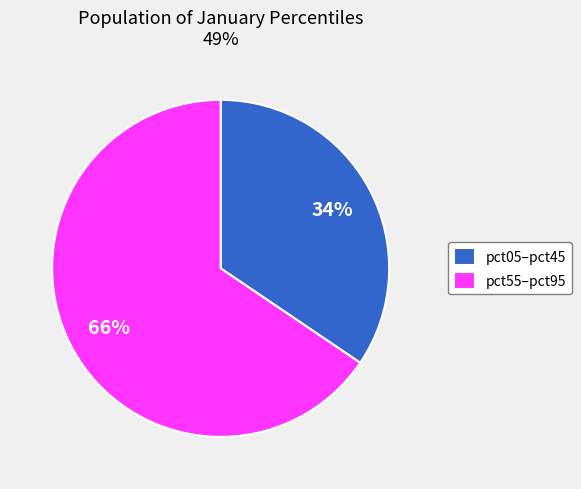

Count the number of slices in the pie.

2